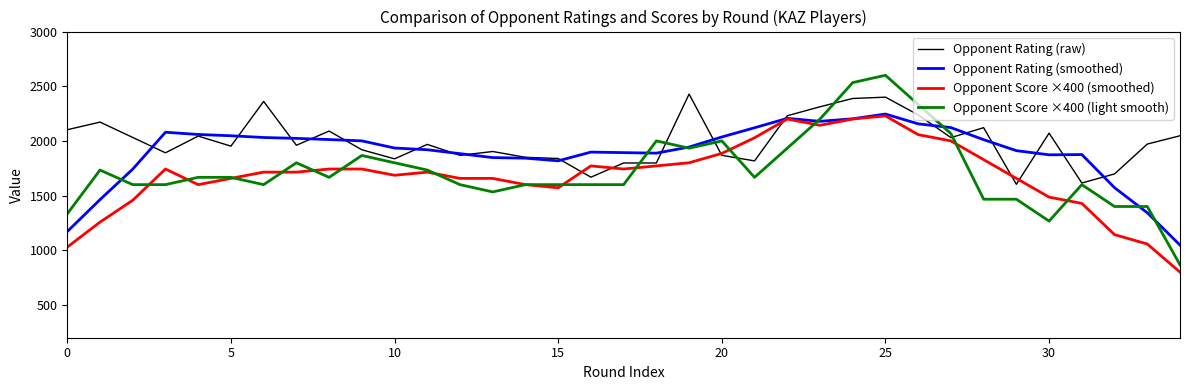

What is the maximum value shown in the chart?

2600.0